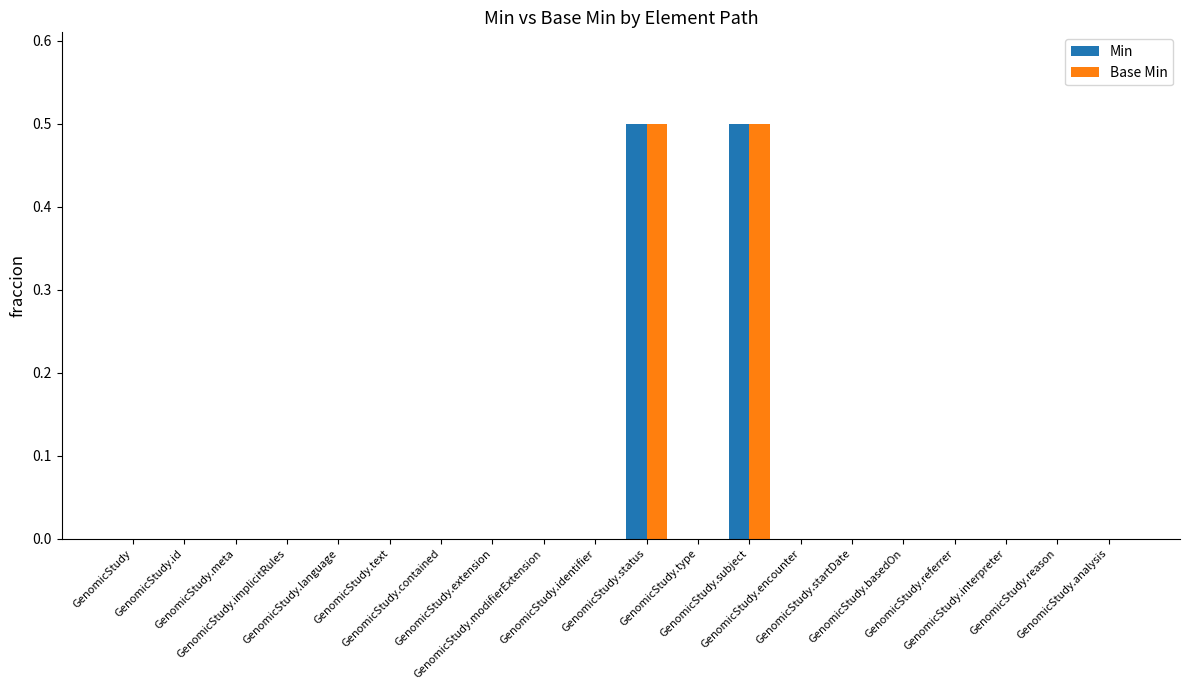

What is the maximum value shown in the chart?

0.5